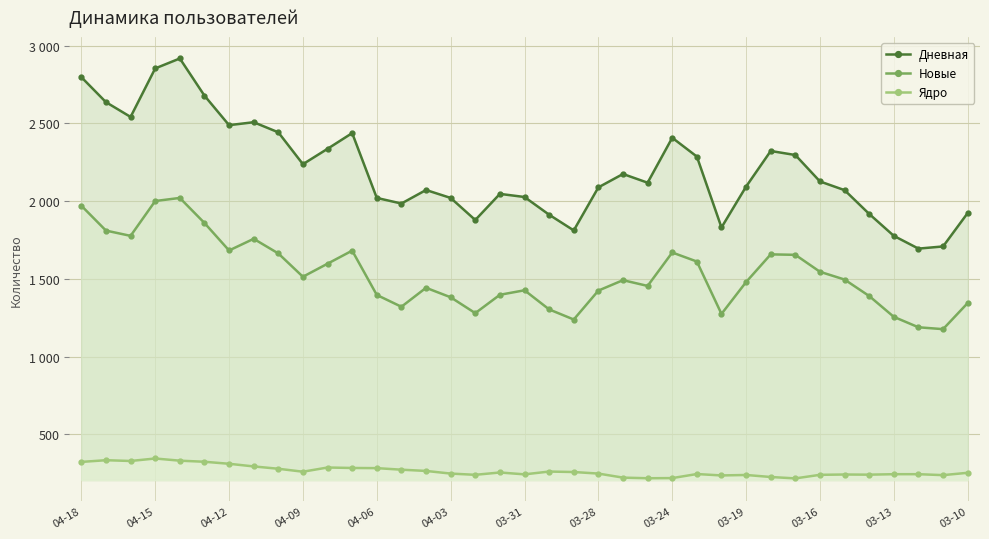

What are all the series names shown in the legend?

Дневная, Новые, Ядро